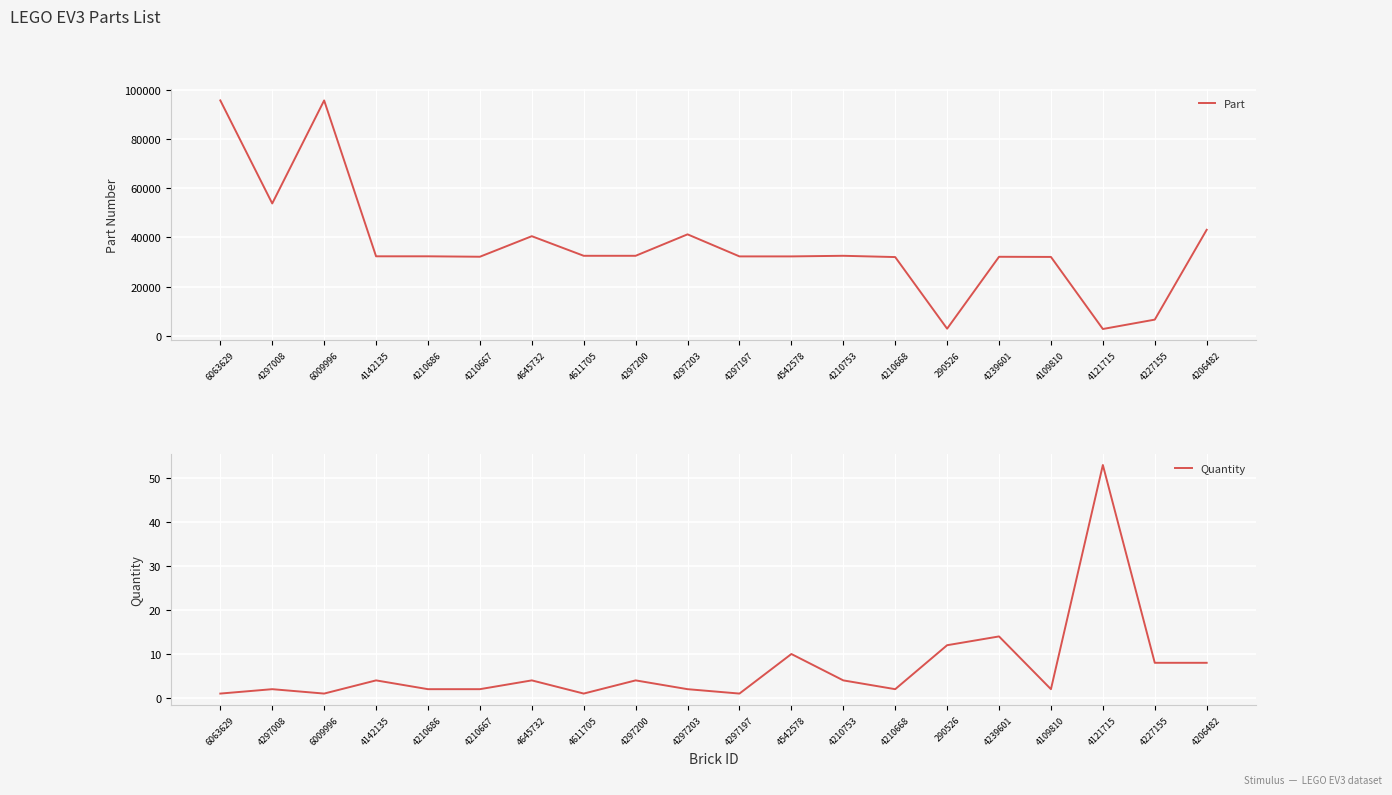

How many interior local peaks does the Part series have?

5